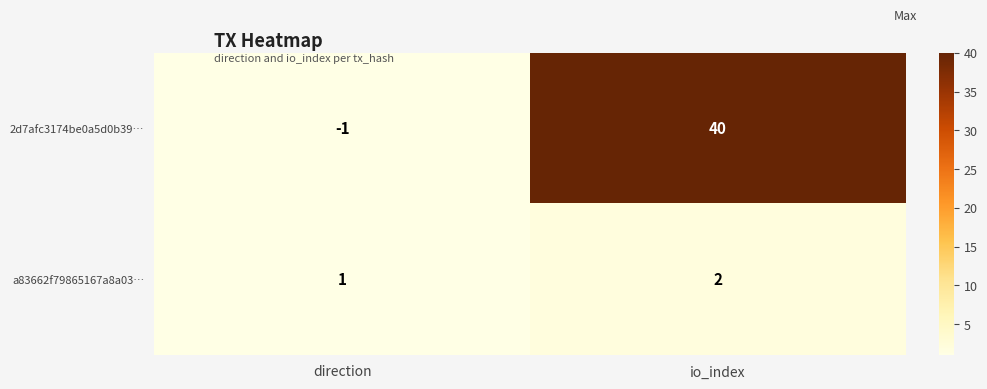

What is the difference between the 2d7afc3174be0a5d0b39… values at direction and io_index?

41